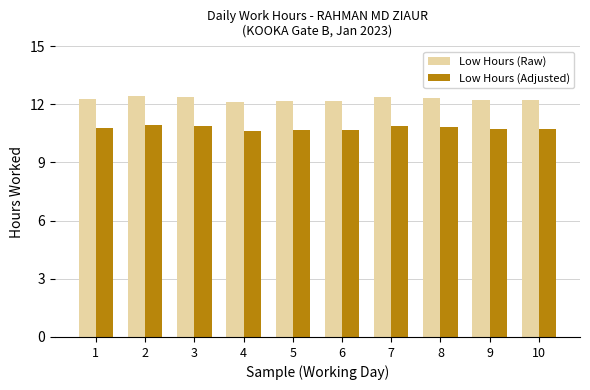

What is the difference between the Low Hours (Adjusted) values at 3 and 5?

0.2